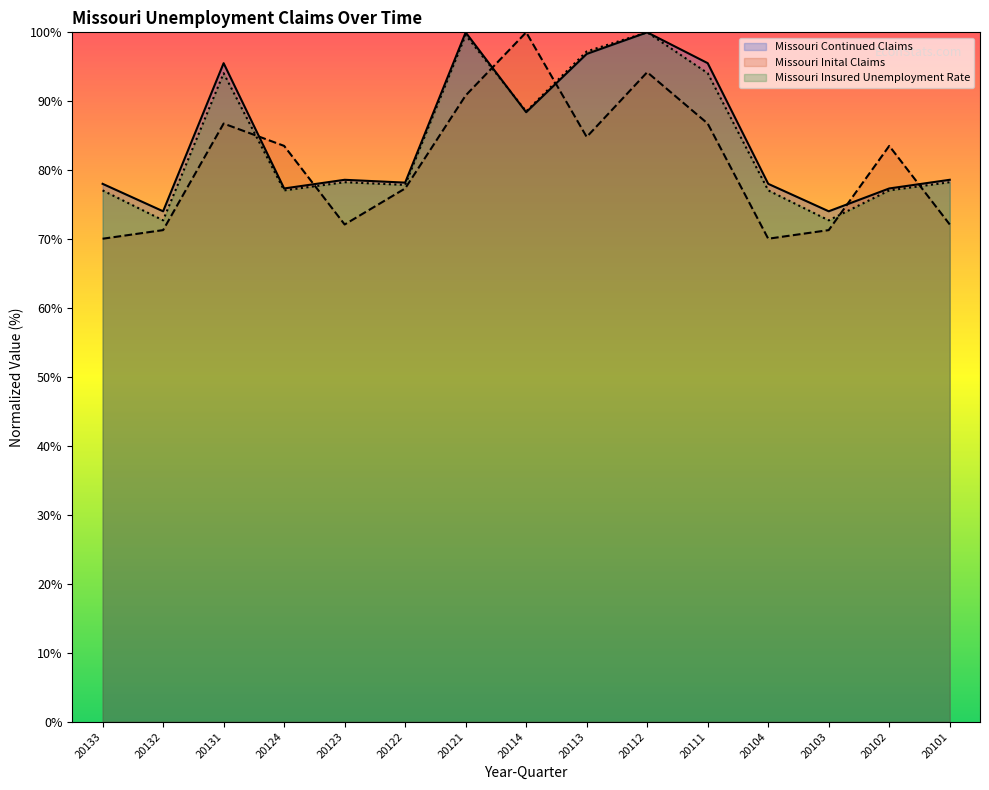

What are all the series names shown in the legend?

Missouri Continued Claims, Missouri Inital Claims, Missouri Insured Unemployment Rate